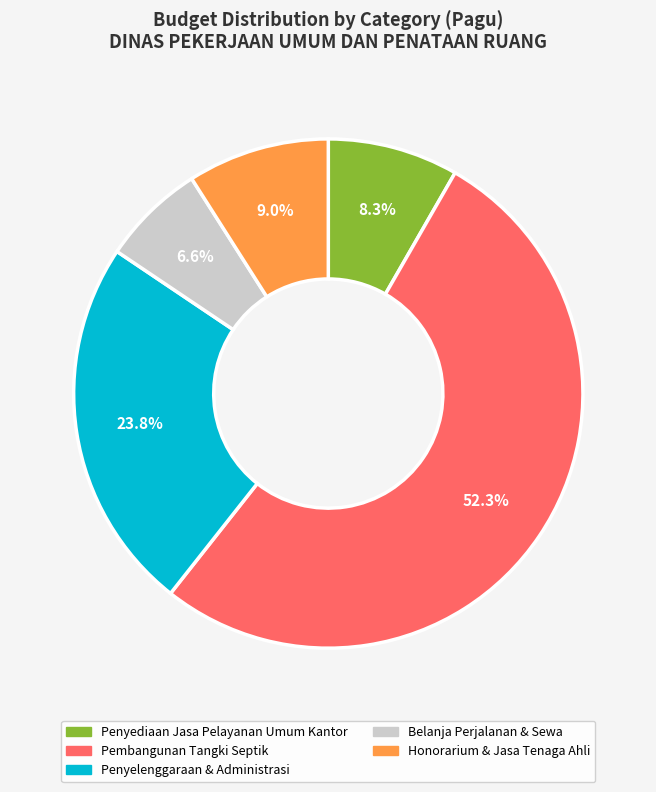

Which slice represents more than half of the pie?

Pembangunan Tangki Septik